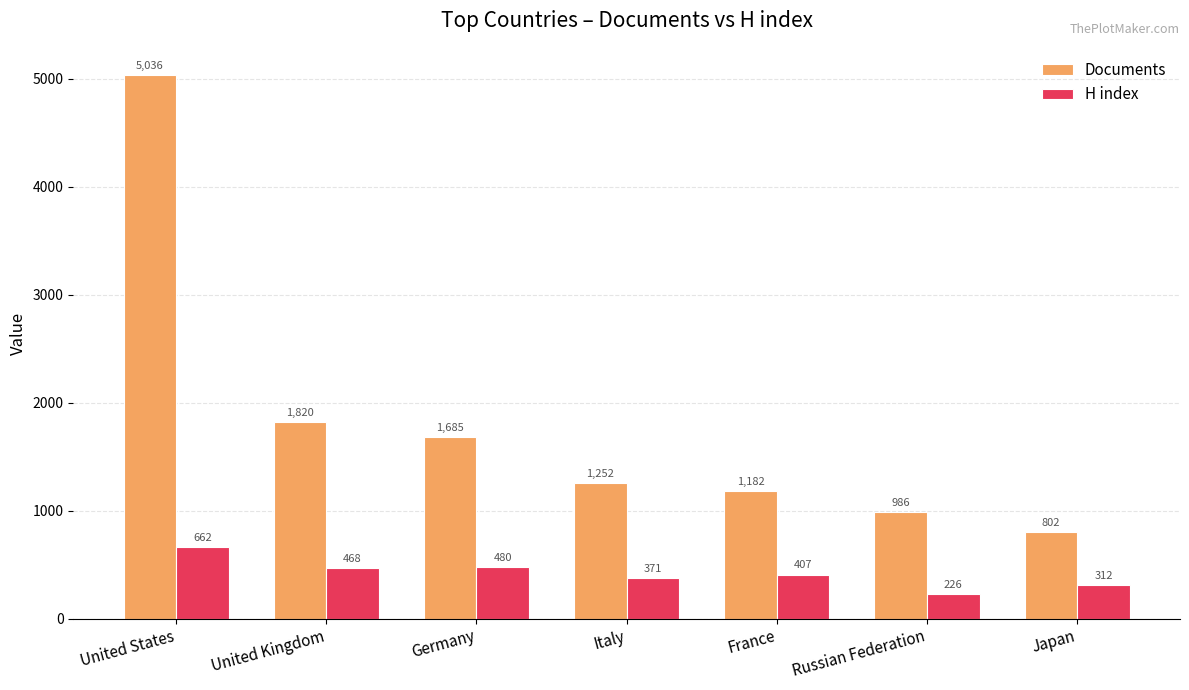

What is the approximate value of Documents at Japan?

802